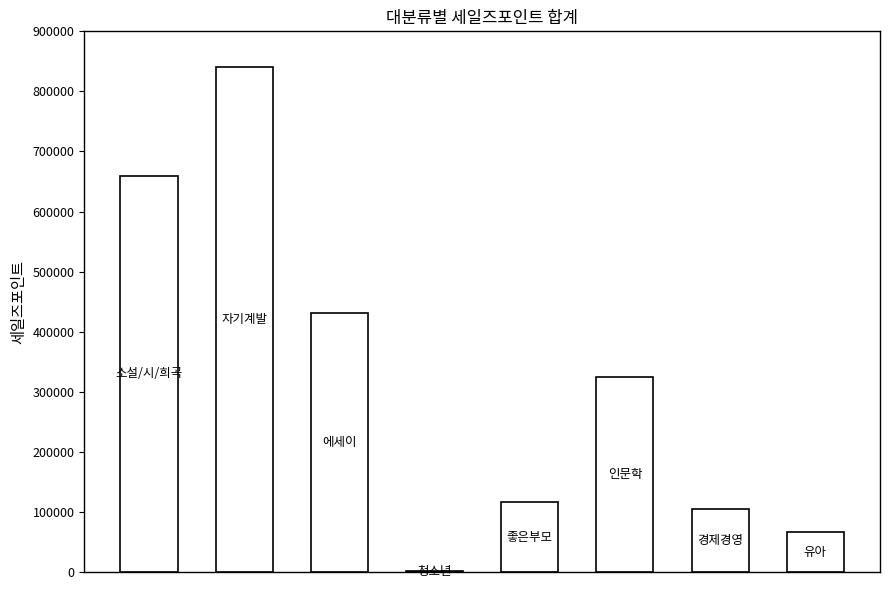

How many series are shown in this chart?

1